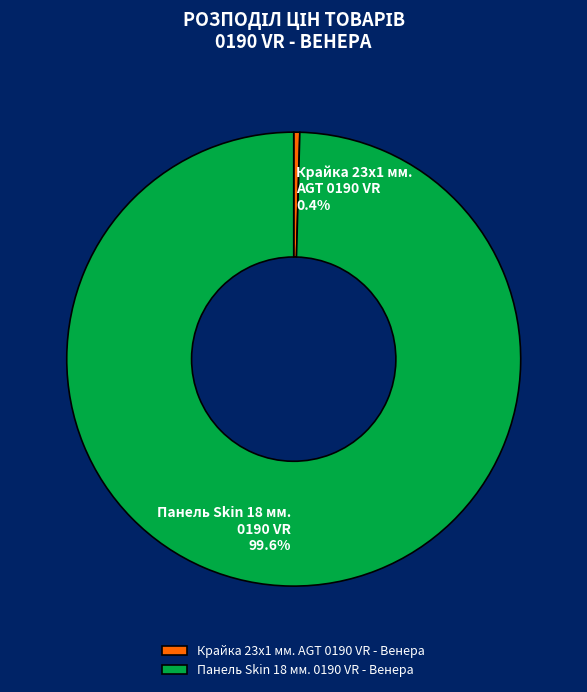

How many slices are in this pie chart?

2